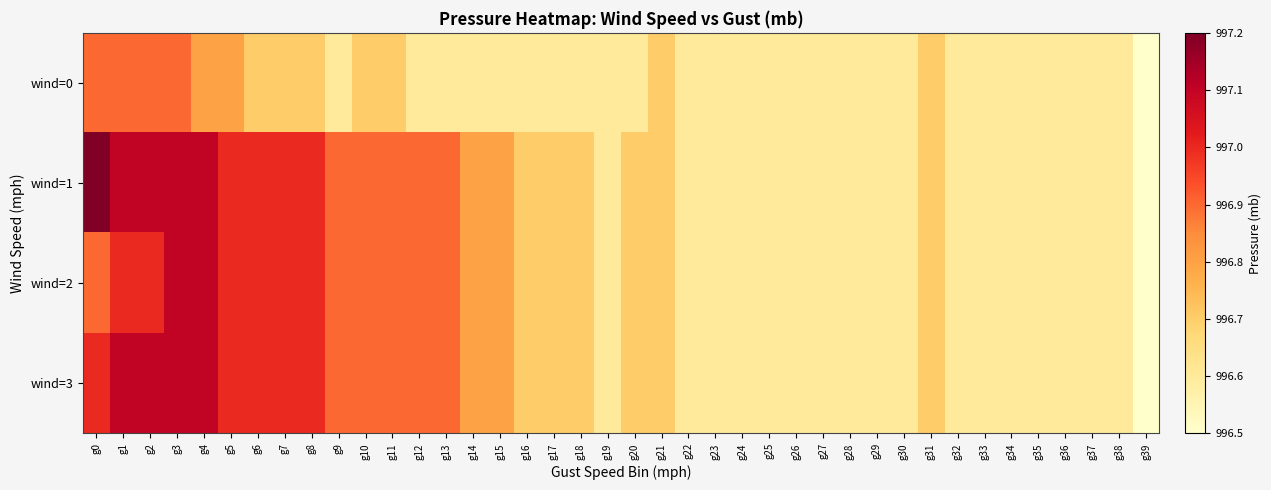

At which category does the chart reach its peak across all series?

g0